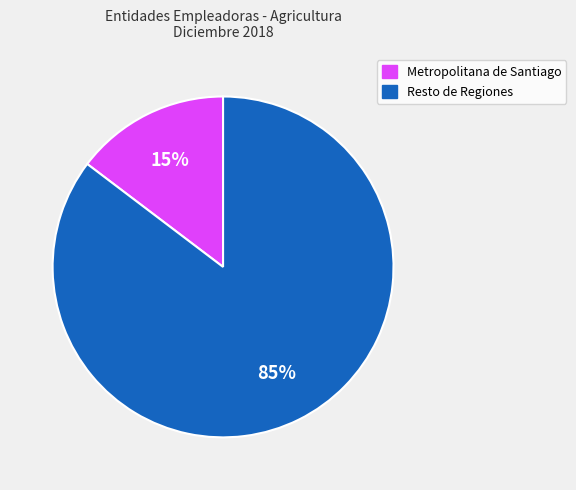

Count the number of slices in the pie.

2